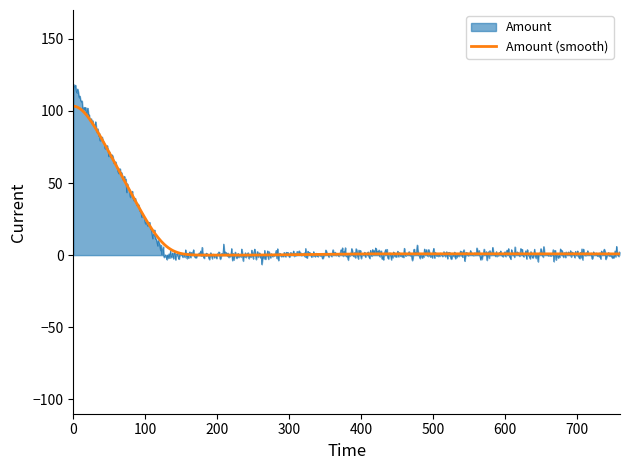

What is the difference between the maximum and second lowest values in the Amount series?

123.2